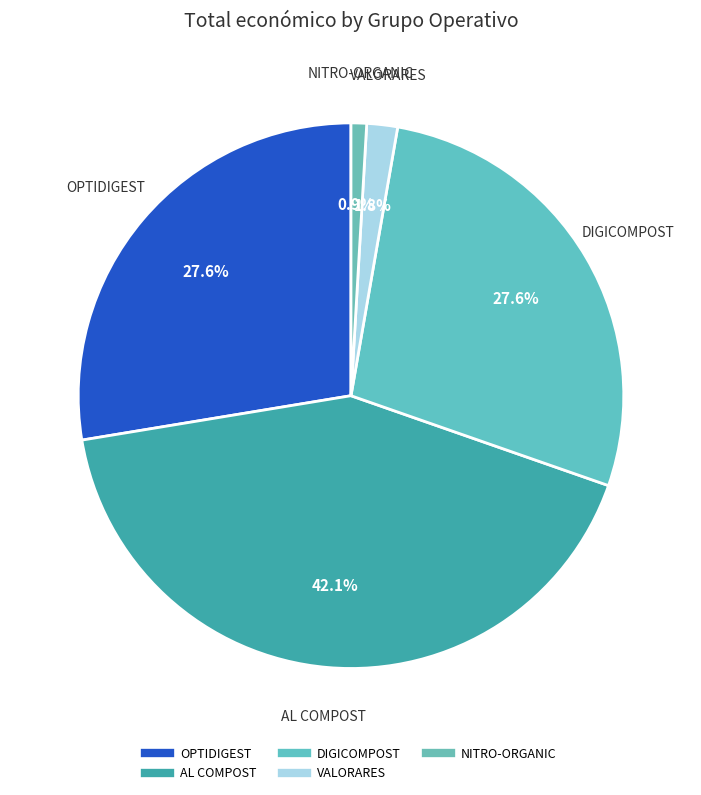

Which has a higher value, AL COMPOST or OPTIDIGEST?

AL COMPOST